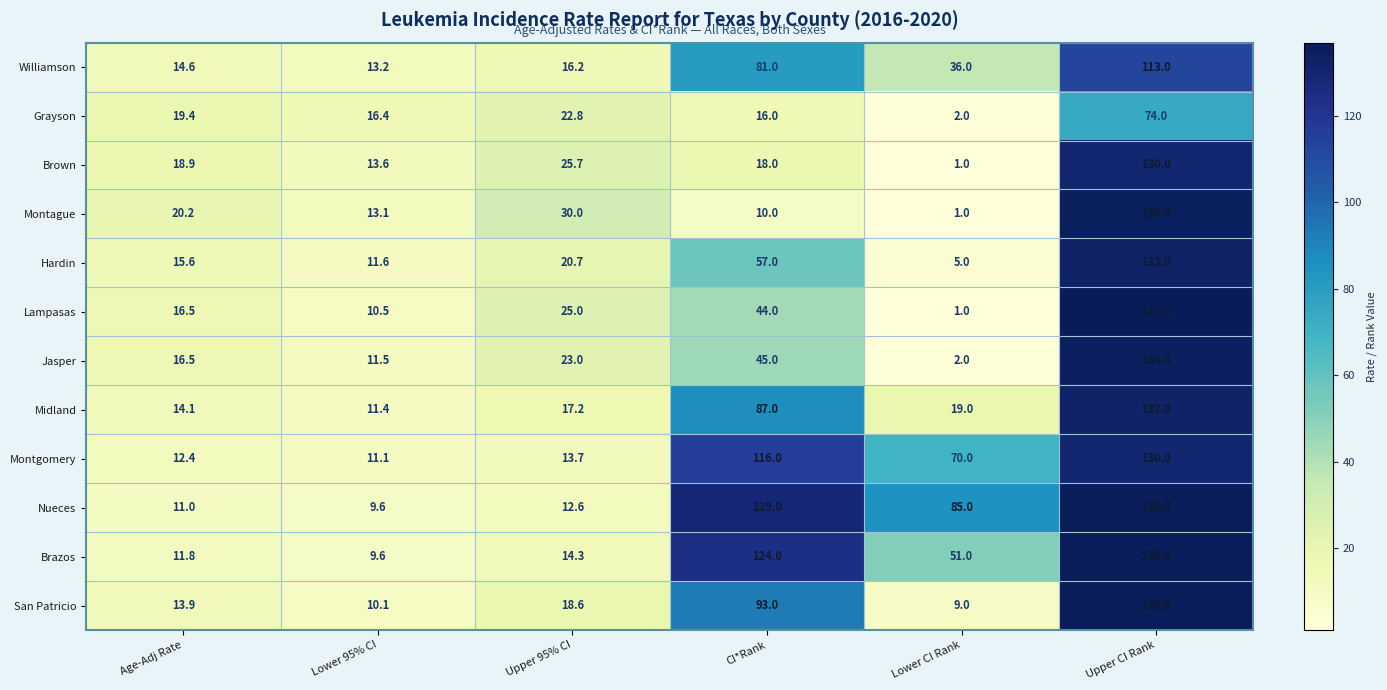

What is the difference between the second highest and minimum values in the Brown series?

24.7